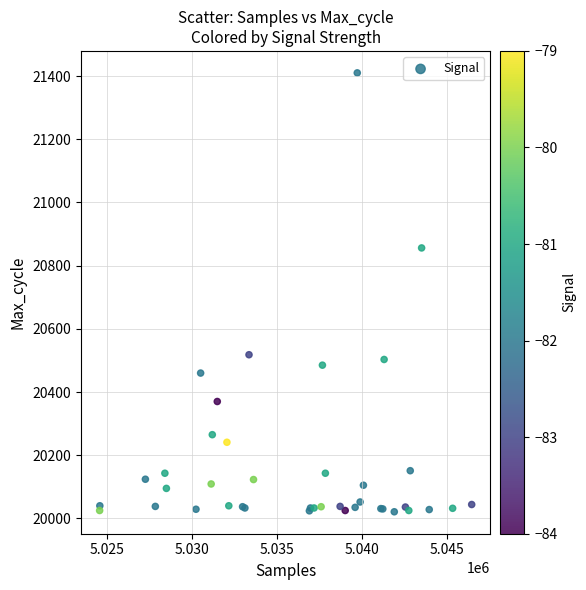

What Y value in the scatter plot is closest to 20715?

20856